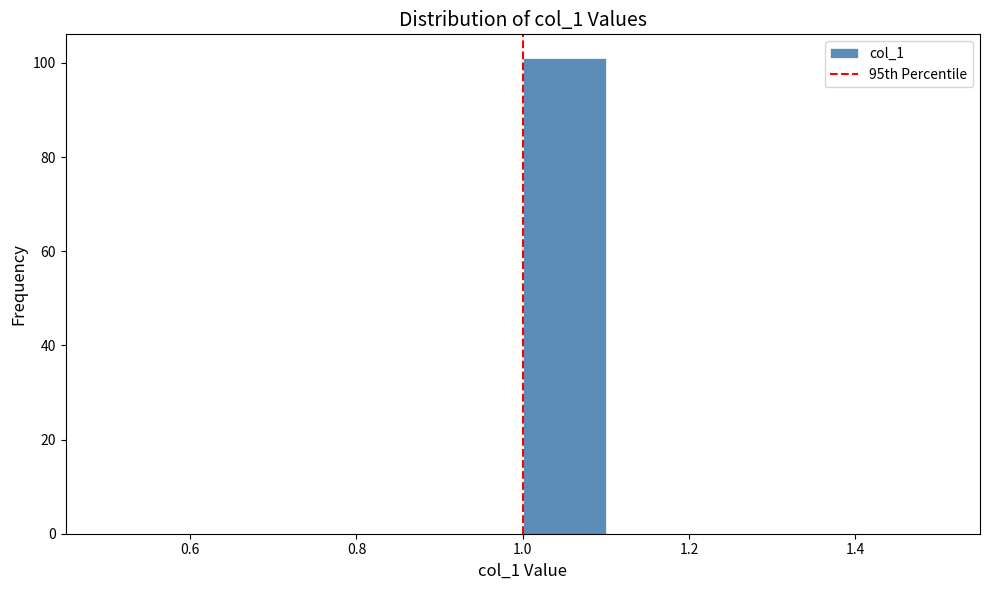

Reading left to right, transcribe this chart: for each bar, give the range it covers on the x-axis and its height. The values are not printed on the chart, so give them approximately, as read against the axis.

0.5 to 0.6: 0
0.6 to 0.7: 0
0.7 to 0.8: 0
0.8 to 0.9: 0
0.9 to 1.0: 0
1.0 to 1.1: 102
1.1 to 1.2: 0
1.2 to 1.3: 0
1.3 to 1.4: 0
1.4 to 1.5: 0